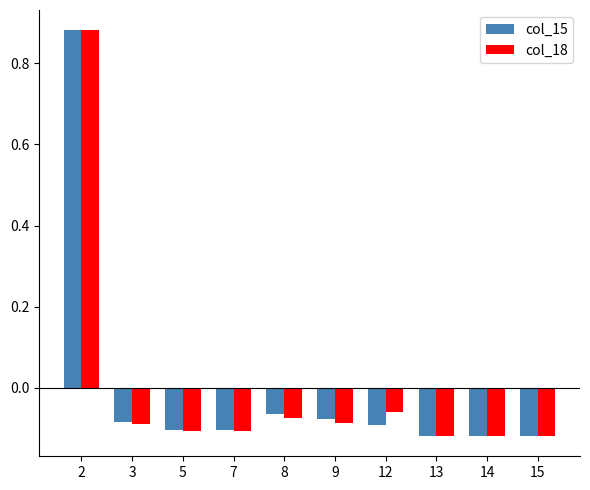

How many negative values does the col_15 series have?

9